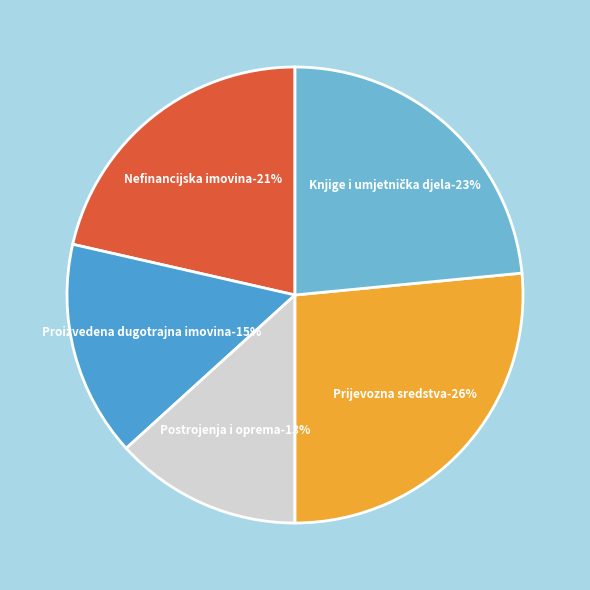

Count the number of slices in the pie.

5